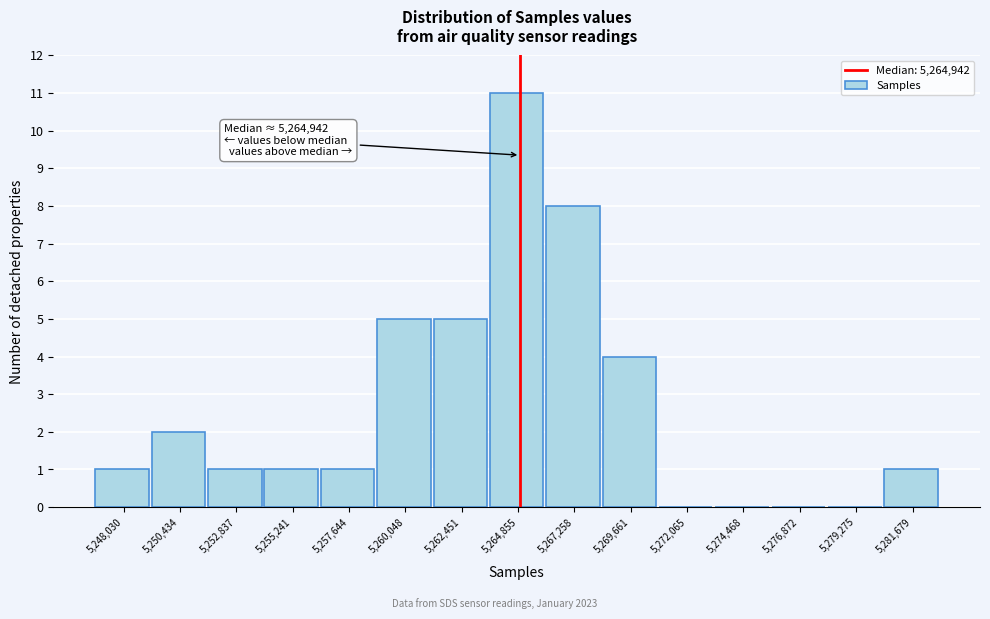

Over which range of the x-axis is the bar tallest?

5263500 to 5266000